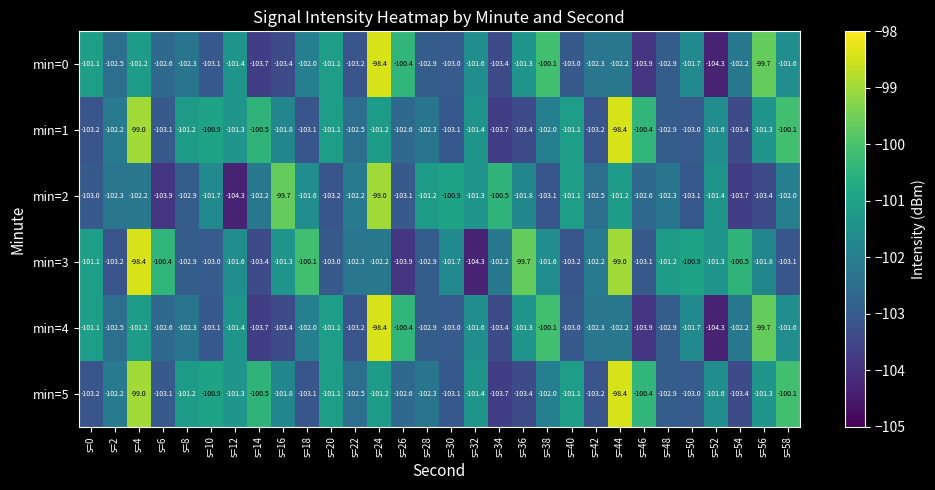

At which label does min=3 first exceed -101?

s=4